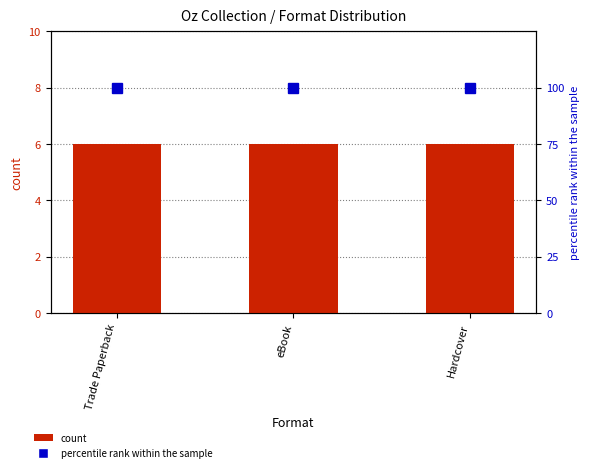

What is the sum of all percentile rank within the sample values?

300